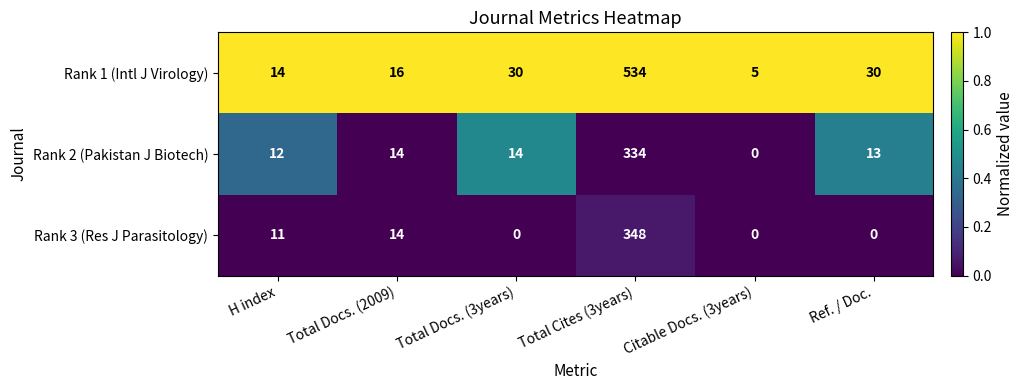

The Rank 1 (Intl J Virology) series shows 14 at H index. True or false?

True